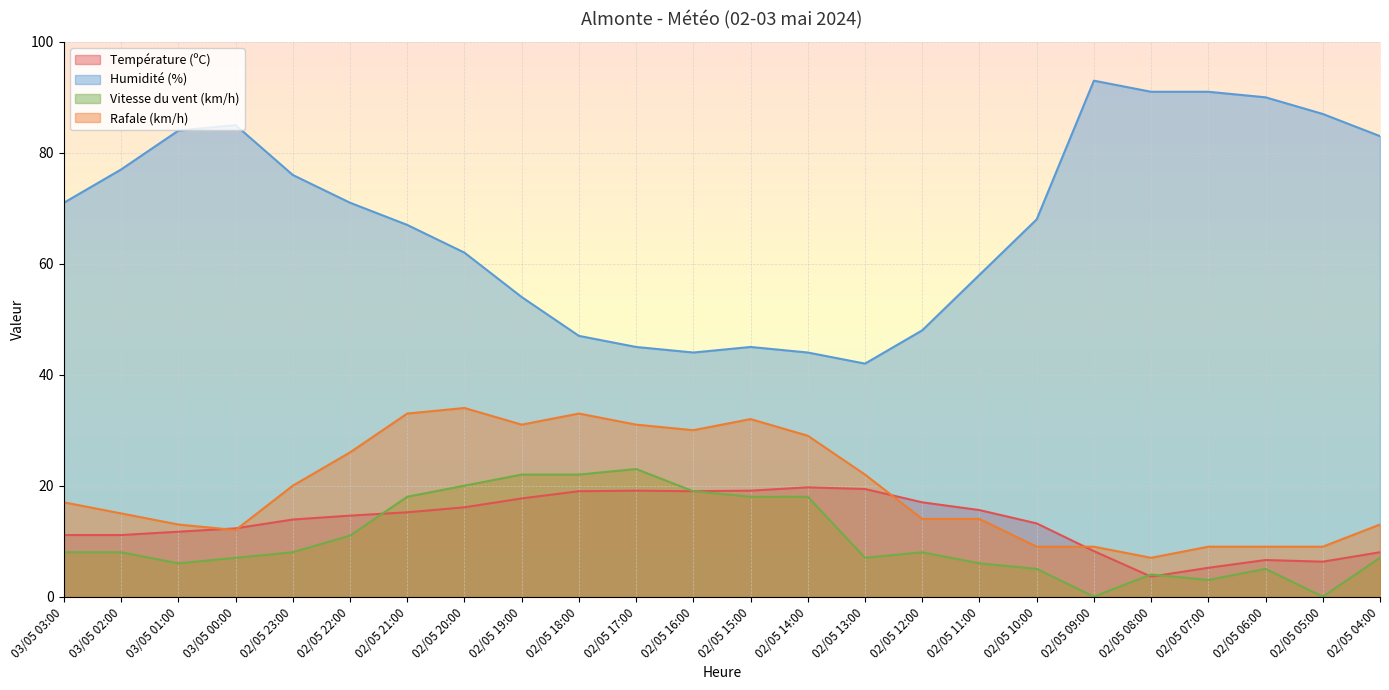

Between 03/05 03:00 and 02/05 10:00, which series saw the biggest shift?

Rafale (km/h)